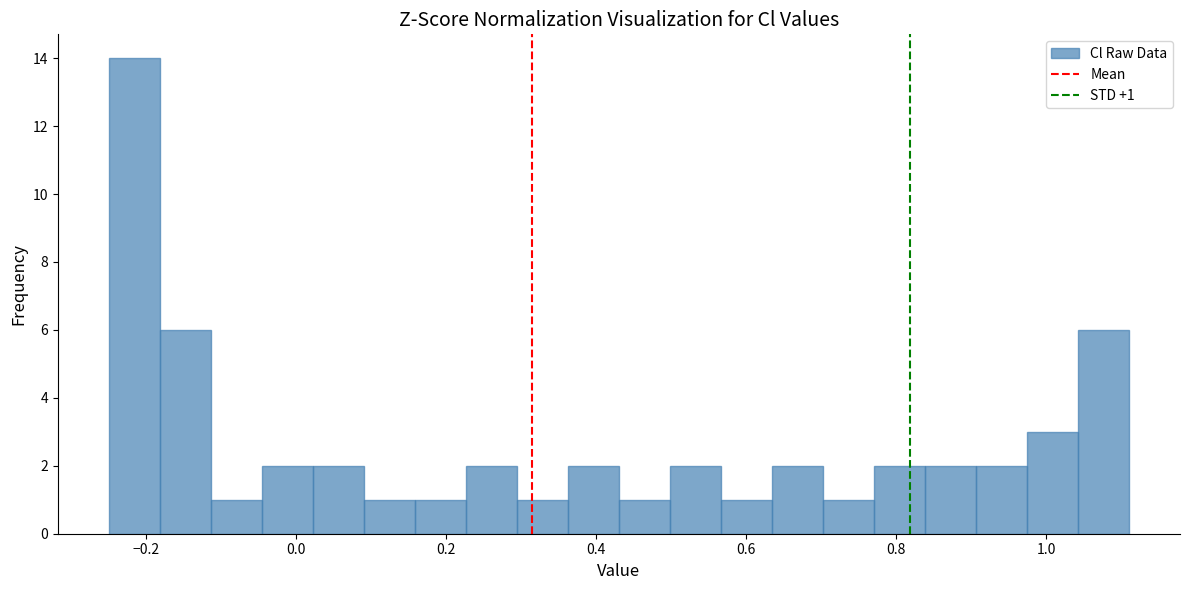

Around what value on the x-axis is the tallest bar? Give the approximate position of its centre, as read against the axis.

-0.22